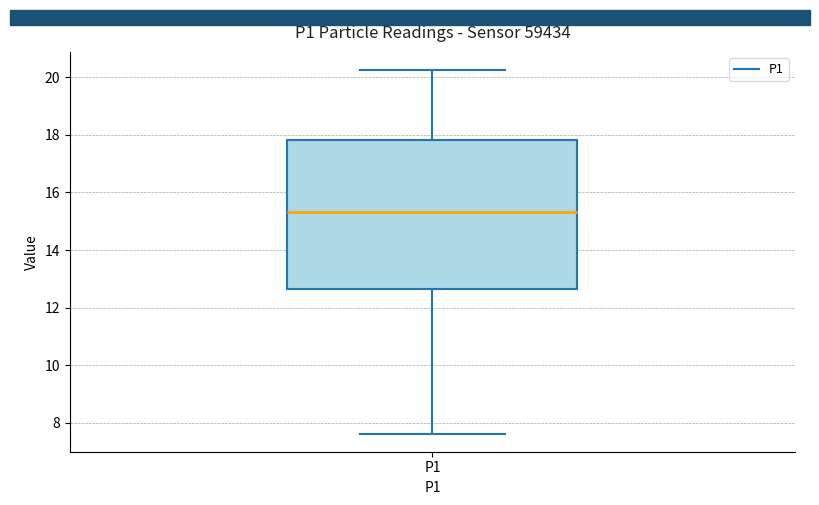

Transcribe this box plot: give where the median line is, the range the box spans, and where the two whiskers end, as read against the y-axis. The values are not printed on the chart, so give them approximately, as read against the axis.

median 15.4, box 12.6 to 17.8, whiskers 7.6 to 20.2